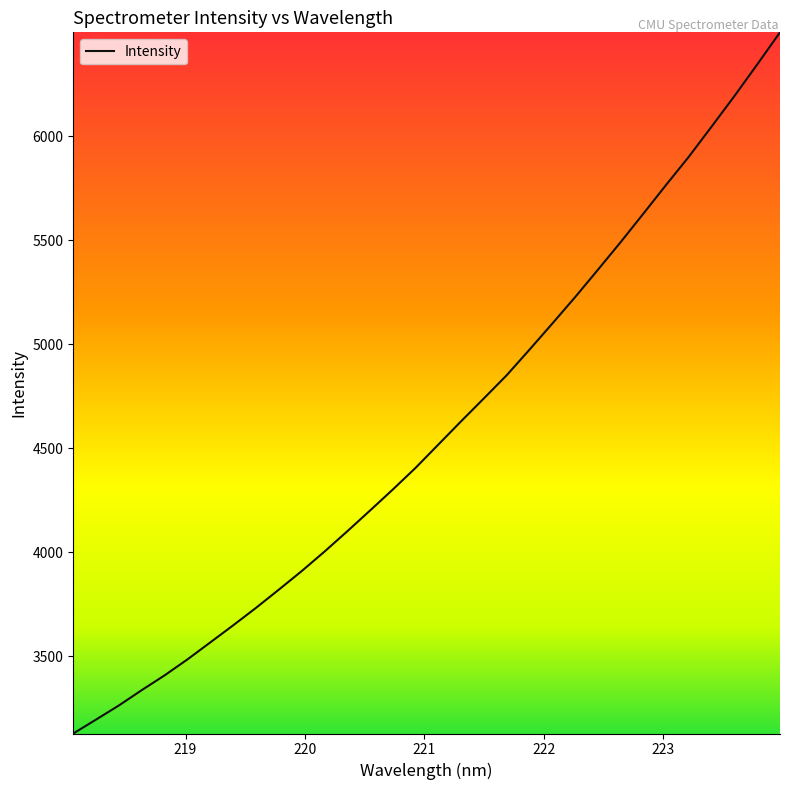

What is the difference between the maximum and minimum values?

3371.1